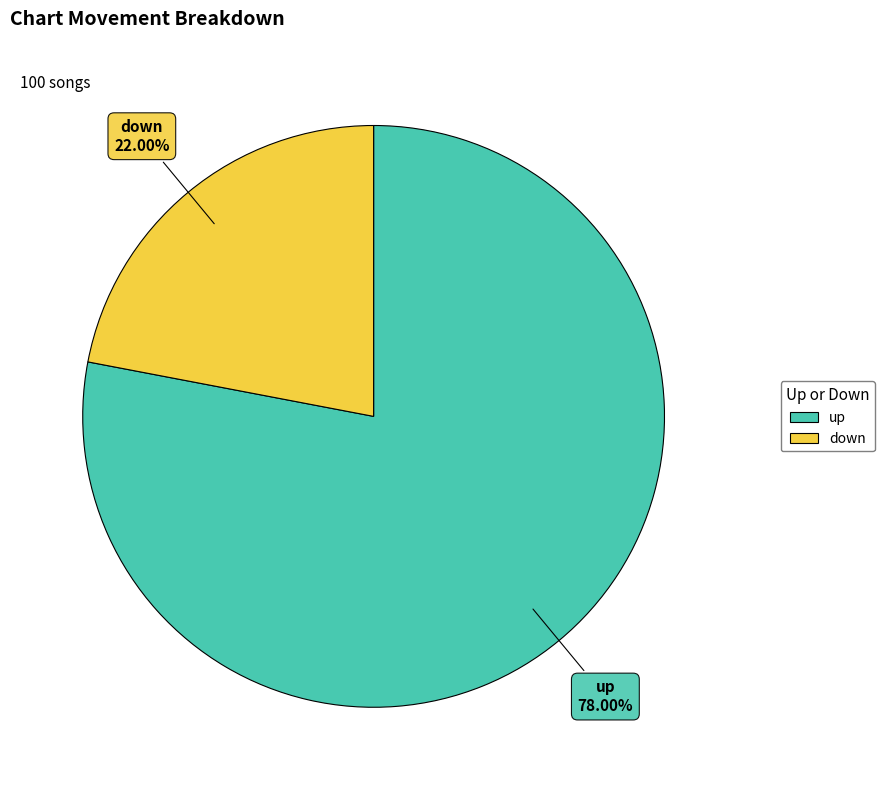

How many segments does this pie chart have?

2